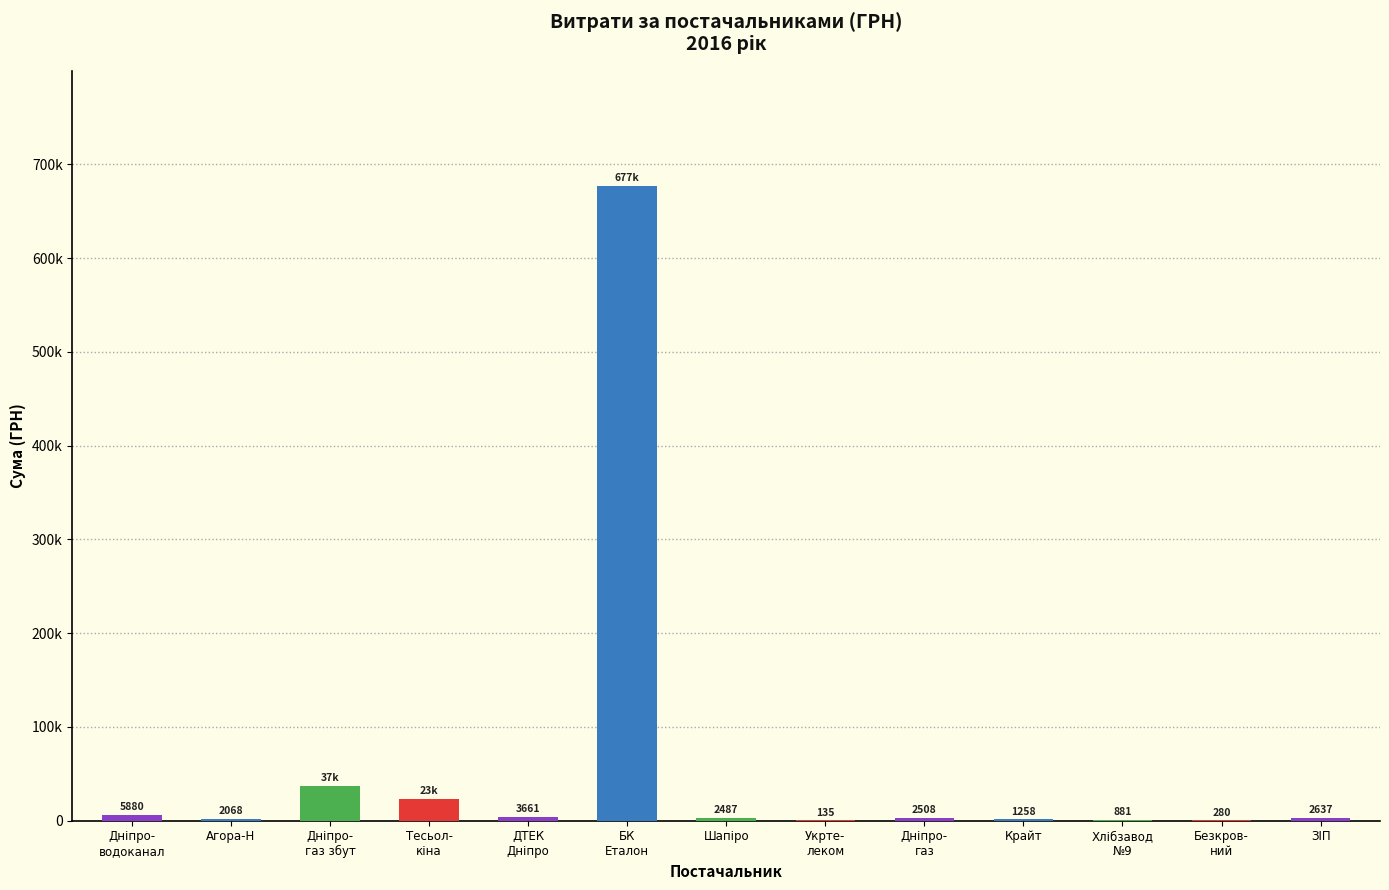

List the labels in order of value, smallest first.

Укрте- леком, Безкров- ний, Хлібзавод №9, Крайт, Агора-Н, Шапіро, Дніпро- газ, ЗІП, ДТЕК Дніпро, Дніпро- водоканал, Тесьол- кіна, Дніпро- газ збут, БК Еталон